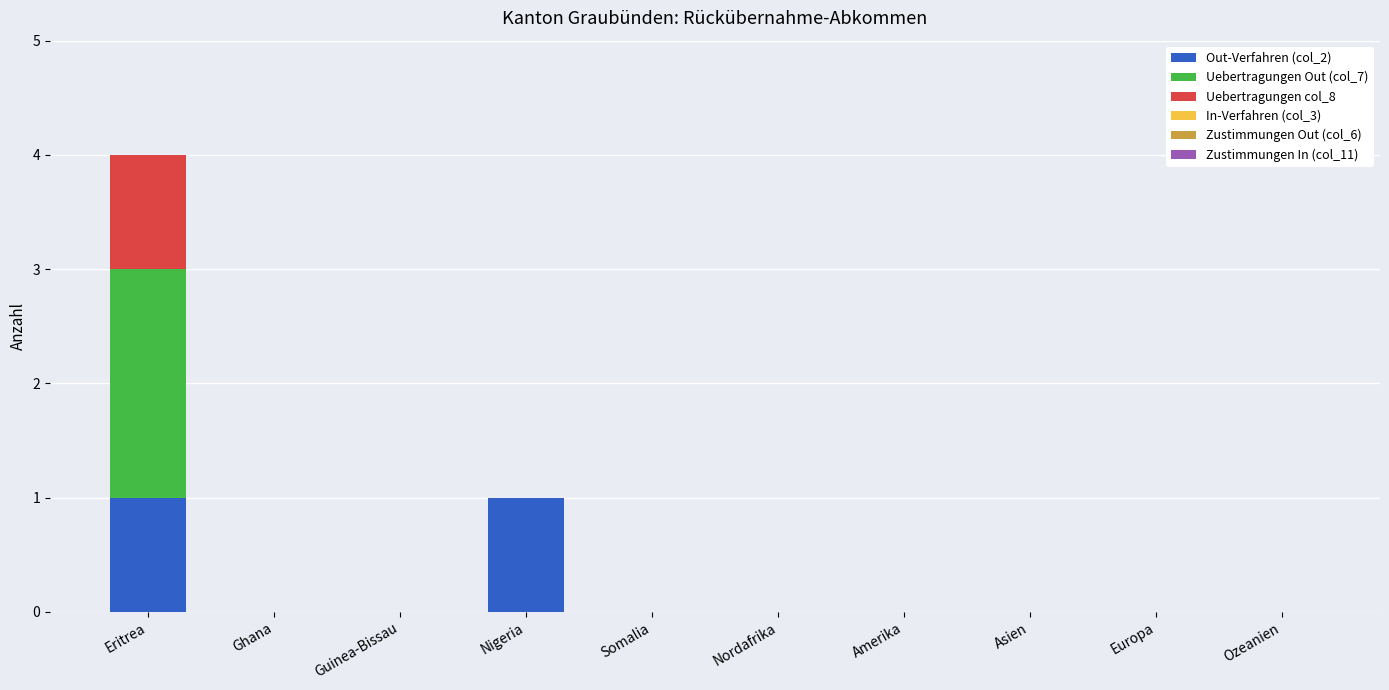

The Out-Verfahren (col_2) series shows 0 at Amerika. True or false?

True